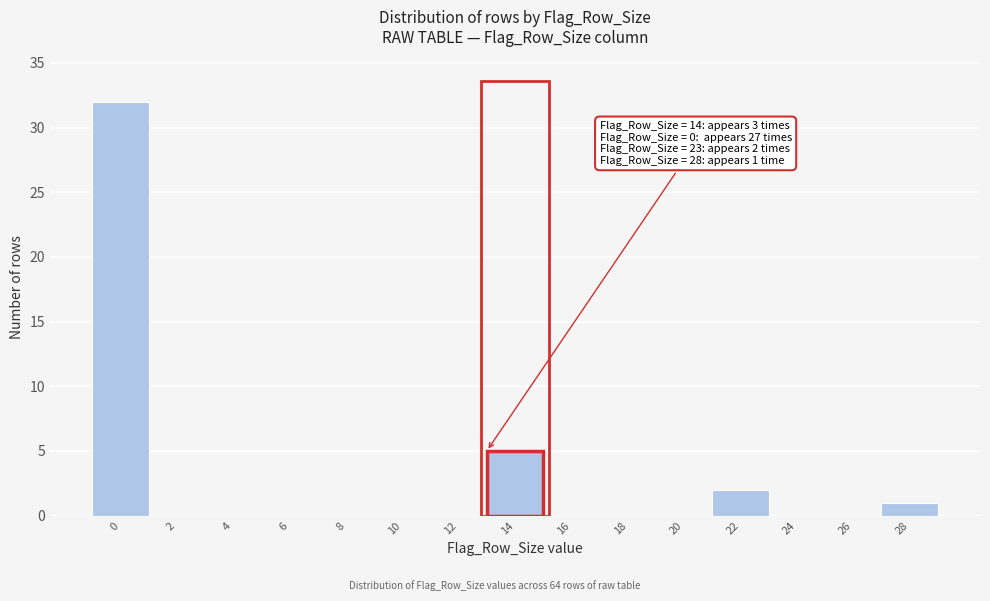

Reading left to right, list all the values displayed in this chart.

0=32	2=0	4=0	6=0	8=0	10=0	12=0	14=5	16=0	18=0	20=0	22=2	24=0	26=0	28=1